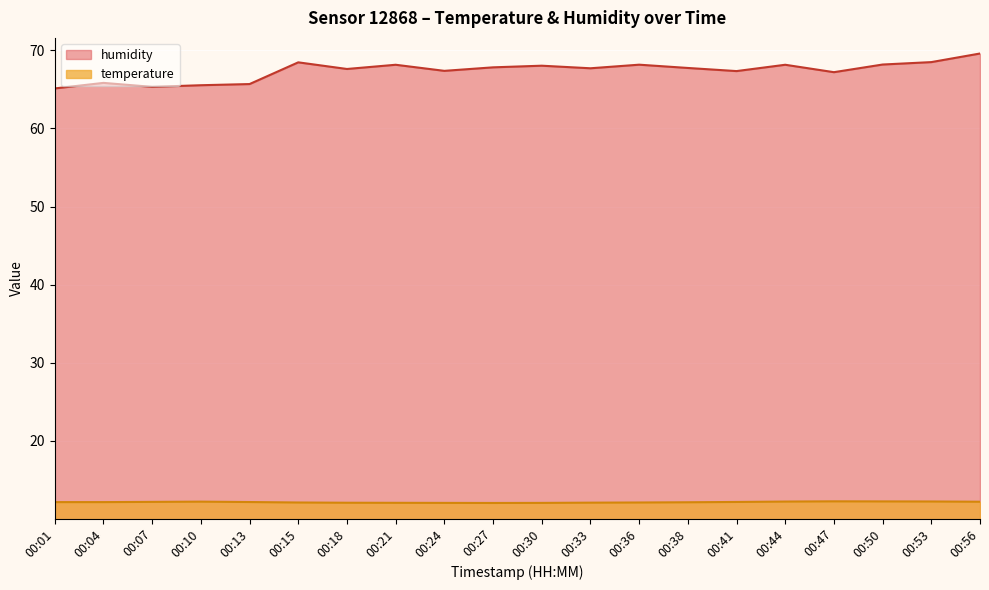

Is it true that humidity equals 68.5 at 00:53?

True